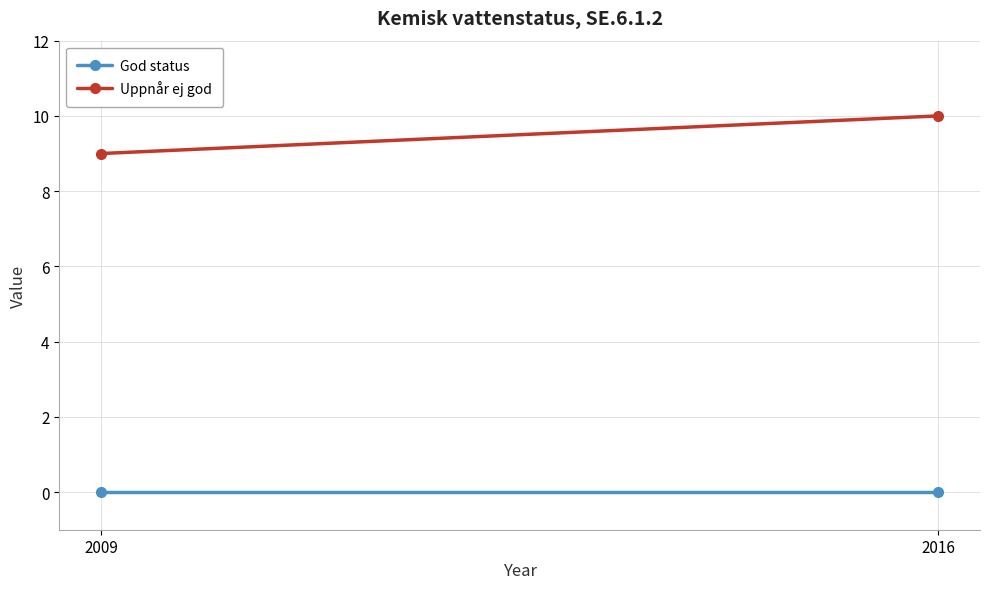

What is the highest value of the Uppnår ej god series?

10